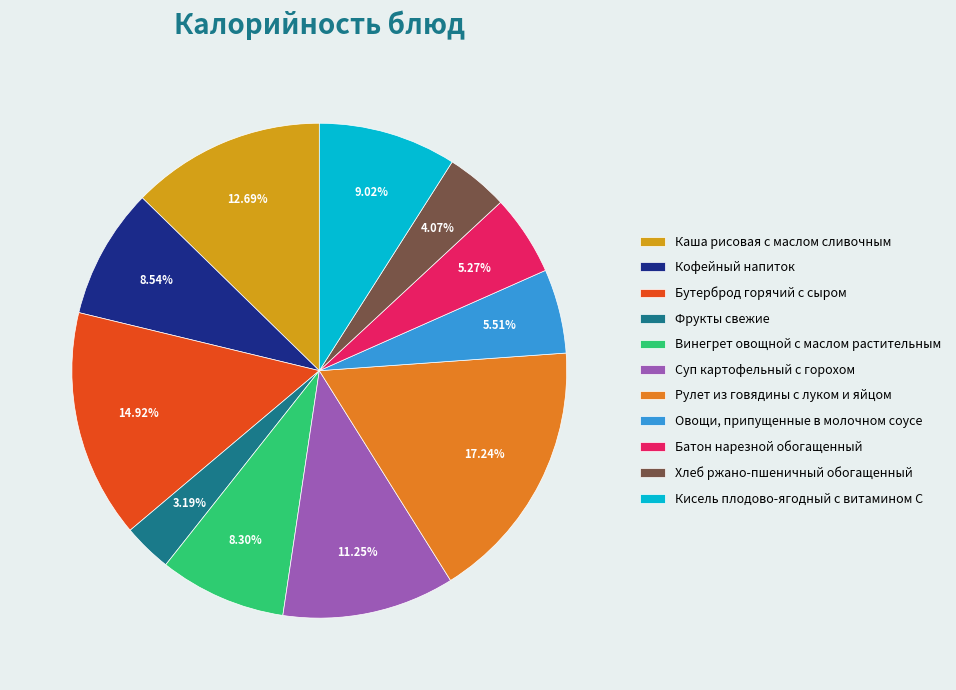

Rank the categories by value from lowest to highest.

Фрукты свежие, Хлеб ржано-пшеничный обогащенный, Батон нарезной обогащенный, Овощи, припущенные в молочном соусе, Винегрет овощной с маслом растительным, Кофейный напиток, Кисель плодово-ягодный с витамином C, Суп картофельный с горохом, Каша рисовая с маслом сливочным, Бутерброд горячий с сыром, Рулет из говядины с луком и яйцом